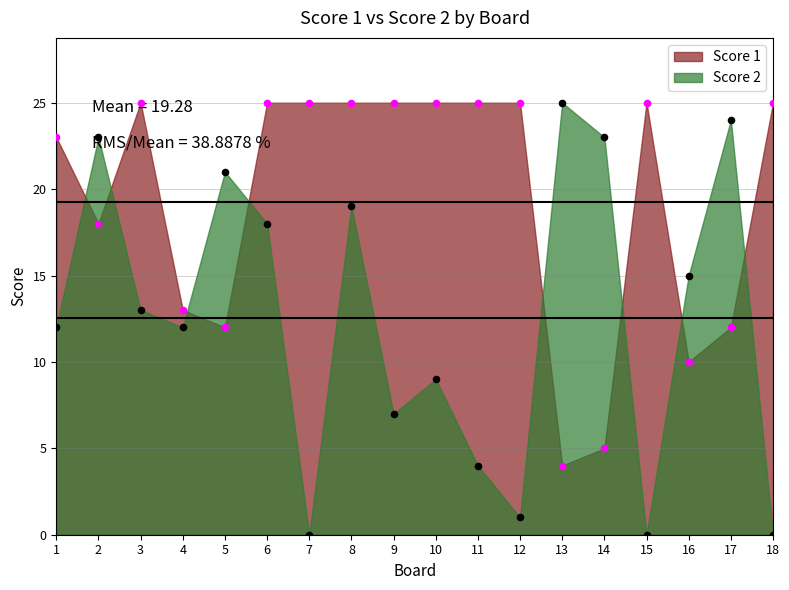

What are all the series names shown in the legend?

Score 1, Score 2